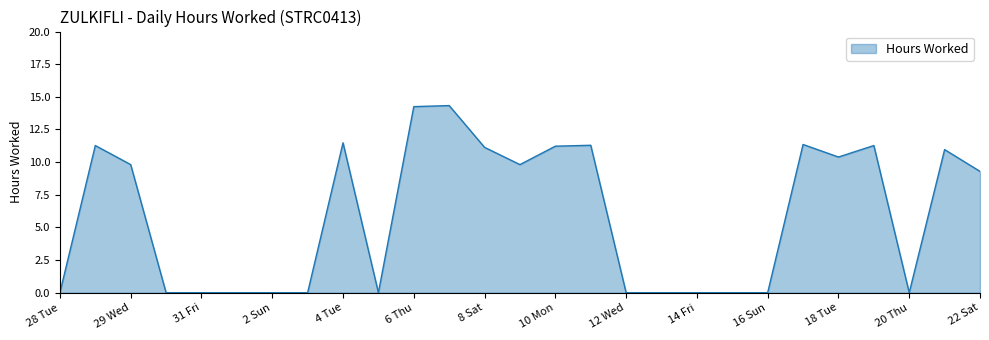

What is the difference between the maximum and minimum values?

14.3